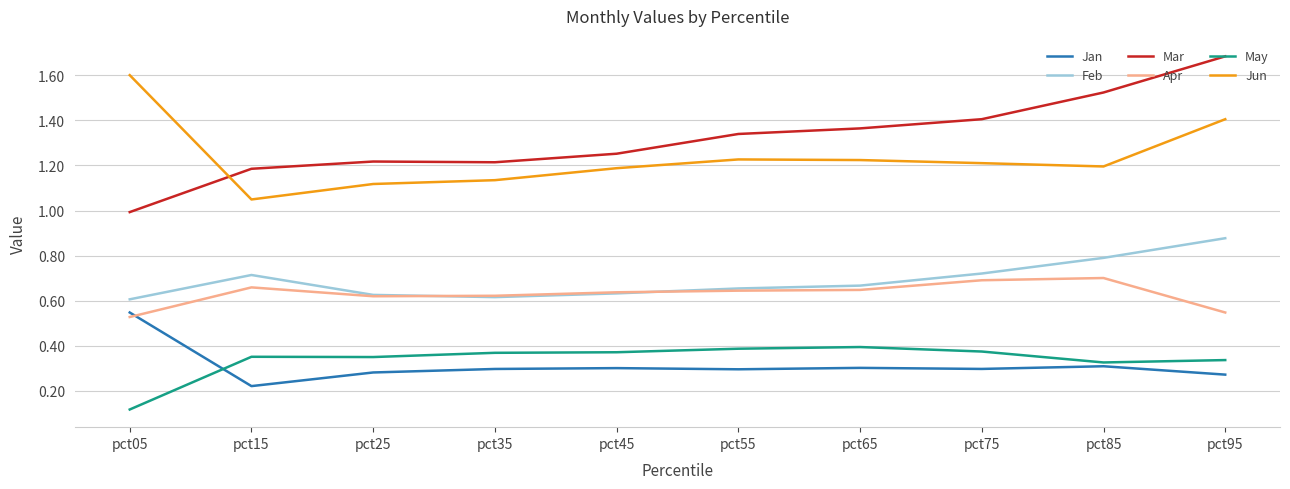

How many lines are shown in the chart?

6